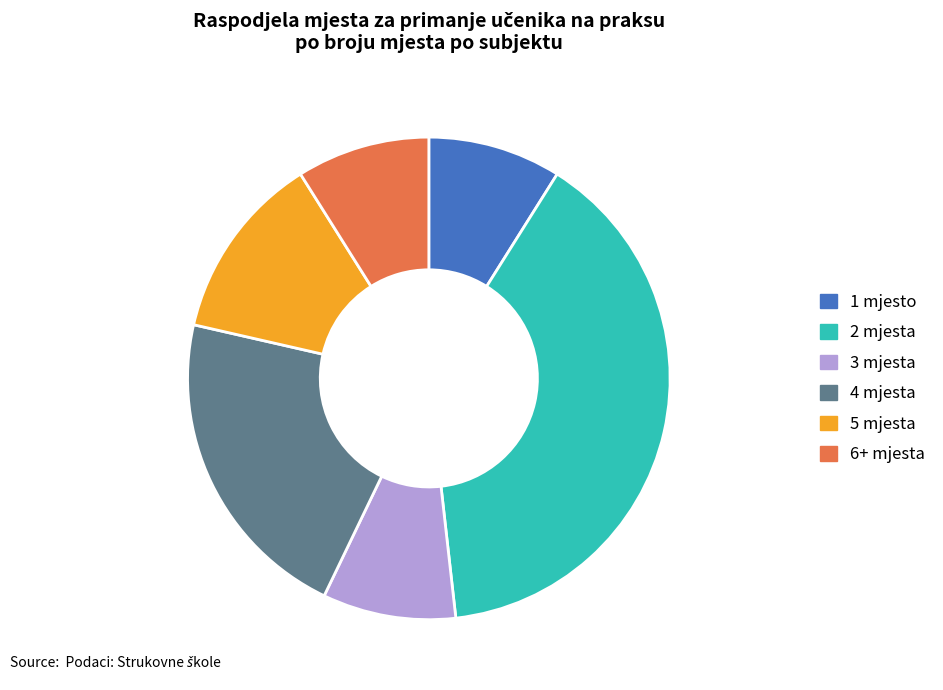

The 1 mjesto slice represents 18% of the pie. True or false?

False